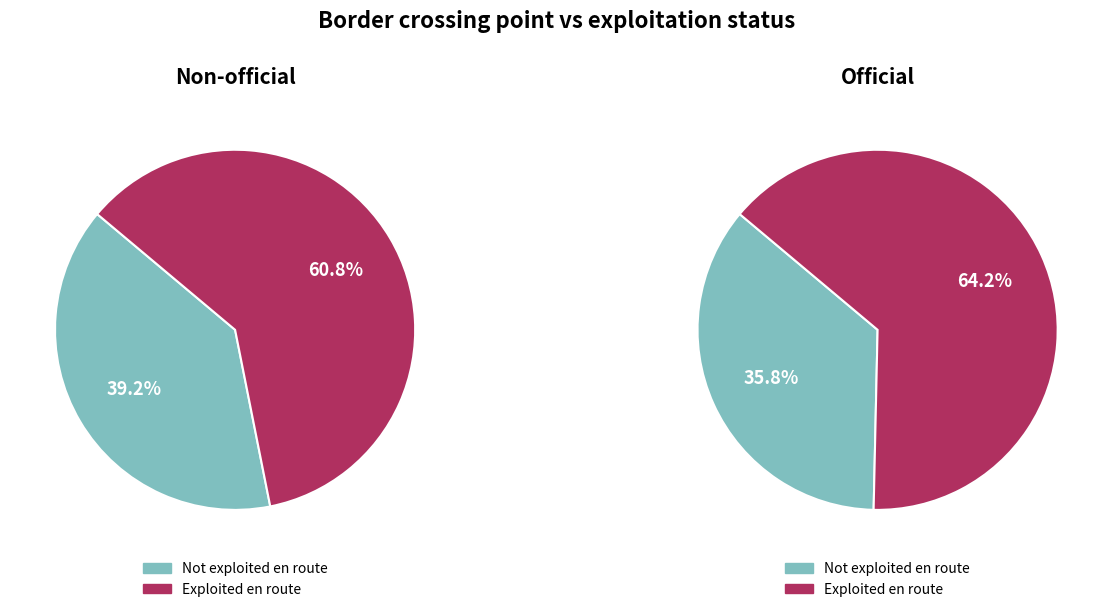

How many segments does this pie chart have?

2